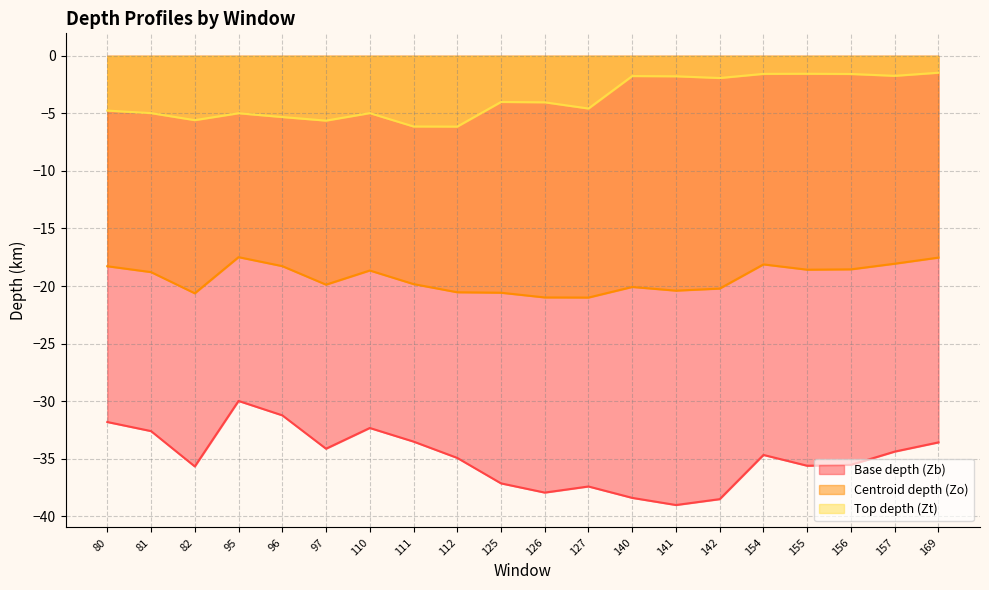

True or false: Top depth (Zt) and Centroid depth (Zo) intersect in this chart.

False